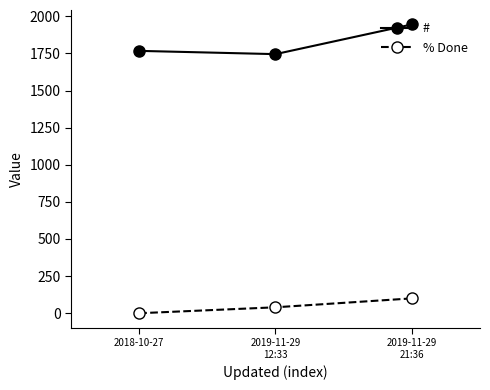

Rank the series by their average value, from highest to lowest.

#, % Done